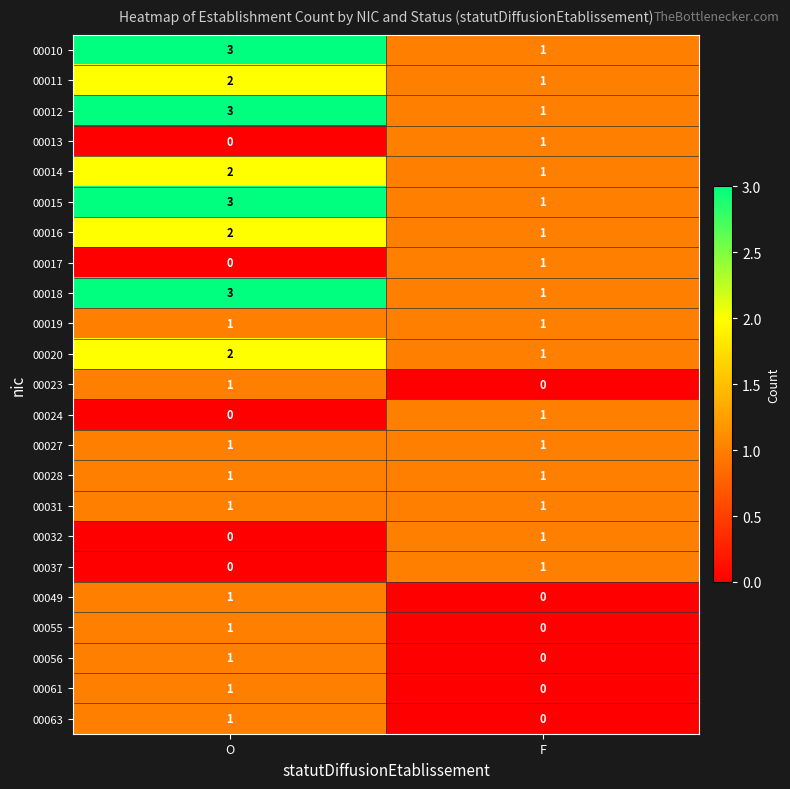

At which label is 00032 closest to 0?

O